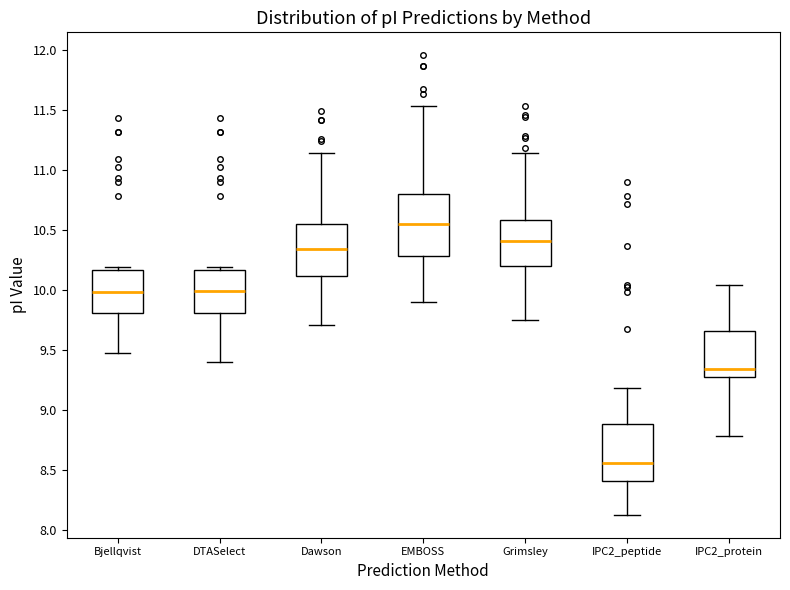

Reading left to right, read every box against the y-axis: the position of its median line, the range the box covers, and the ends of its whiskers. The values are not printed on the chart, so give them approximately, as read against the axis.

Bjellqvist: median 10.00, box 9.80 to 10.15, whiskers 9.45 to 10.20
DTASelect: median 10.00, box 9.80 to 10.15, whiskers 9.40 to 10.20
Dawson: median 10.35, box 10.10 to 10.55, whiskers 9.70 to 11.15
EMBOSS: median 10.55, box 10.30 to 10.80, whiskers 9.90 to 11.55
Grimsley: median 10.40, box 10.20 to 10.60, whiskers 9.75 to 11.15
IPC2_peptide: median 8.55, box 8.40 to 8.90, whiskers 8.15 to 9.20
IPC2_protein: median 9.35, box 9.30 to 9.65, whiskers 8.80 to 10.05